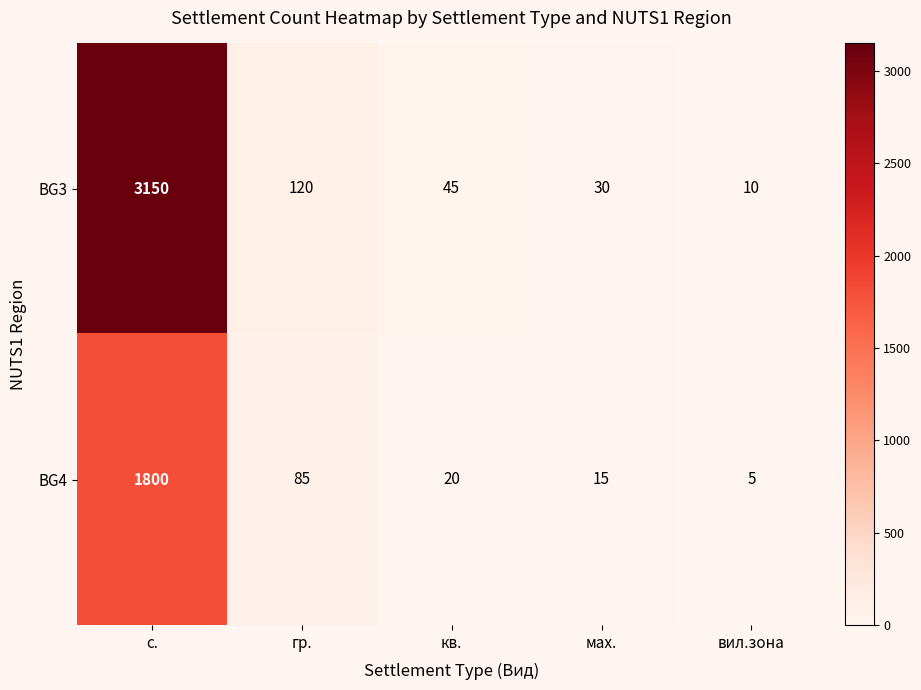

Reading left to right, transcribe all the data shown in this chart.

BG3: с.=3150	гр.=120	кв.=45	мах.=30	вил.зона=10
BG4: с.=1800	гр.=85	кв.=20	мах.=15	вил.зона=5